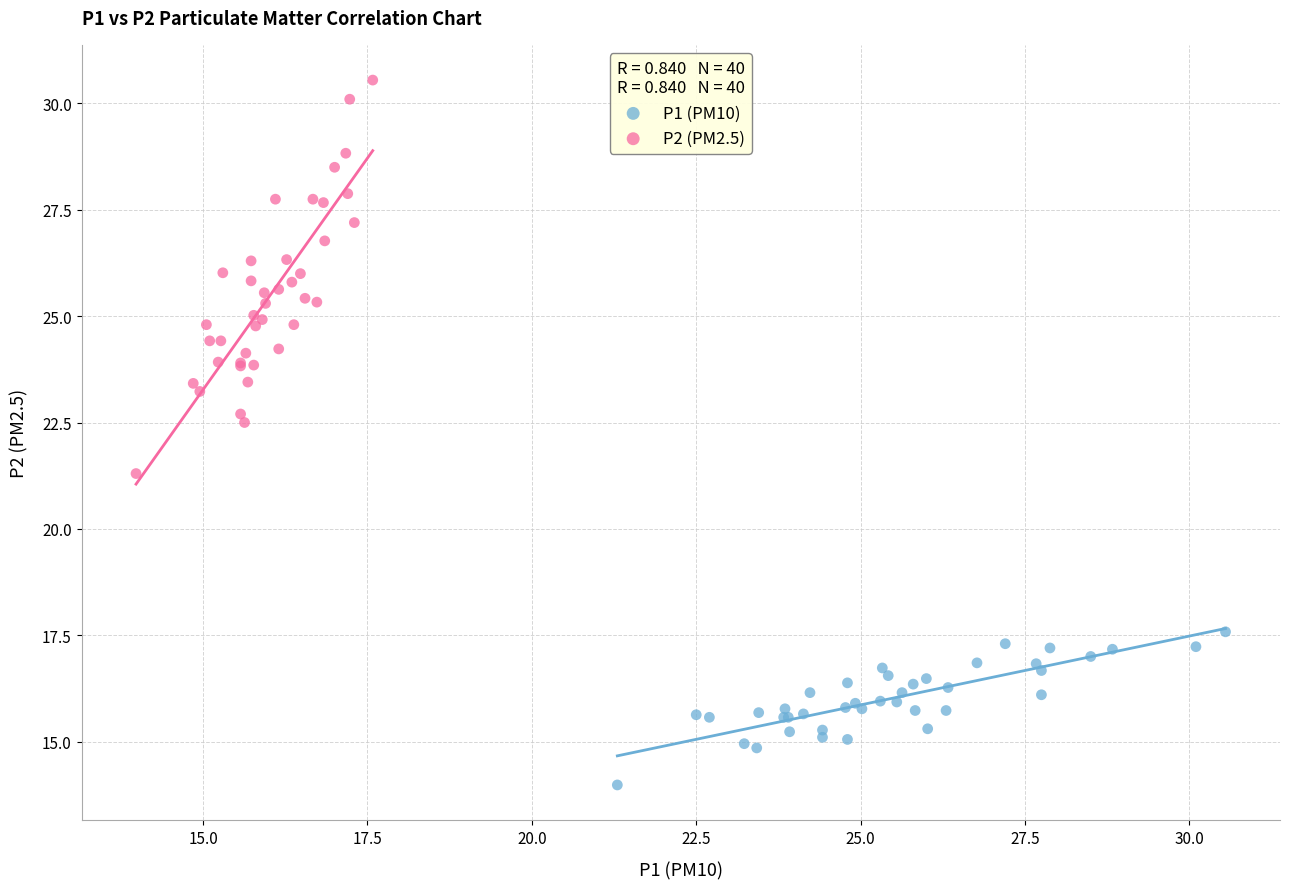

Which series reaches the maximum Y coordinate?

P2 (PM2.5)